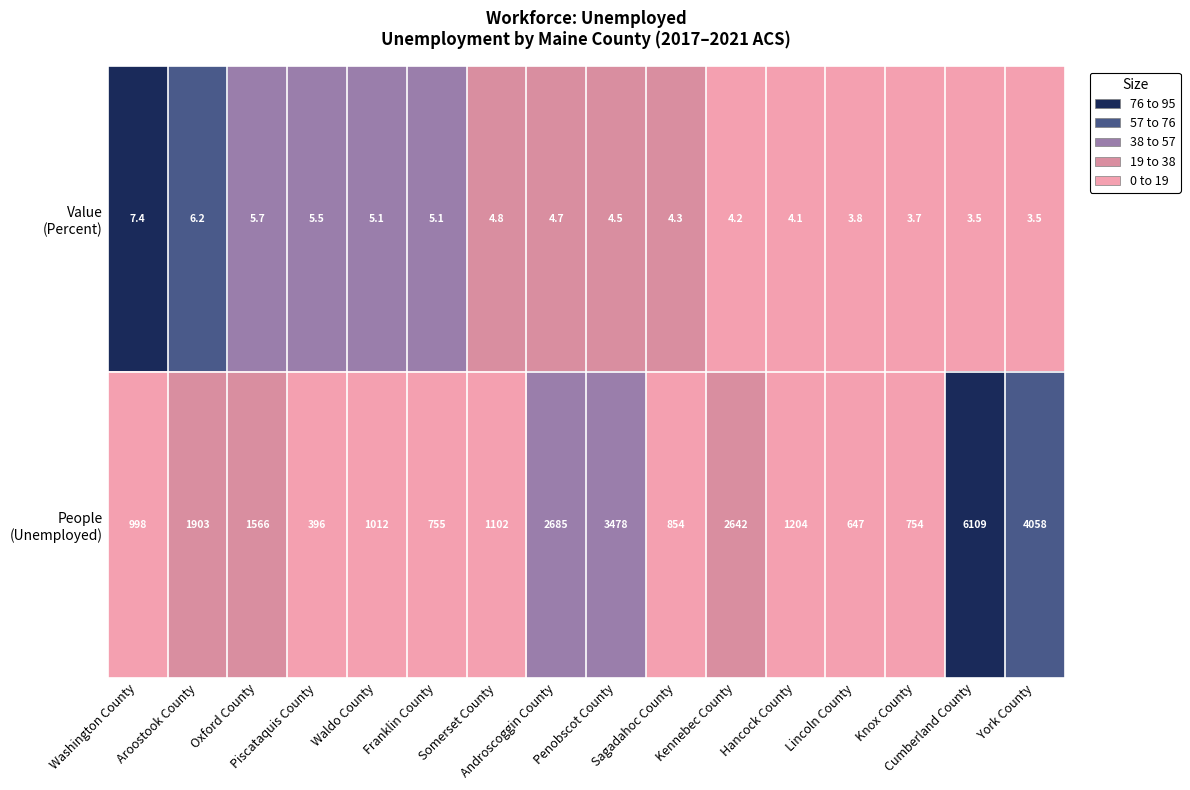

What is the greatest value displayed?

6109.0